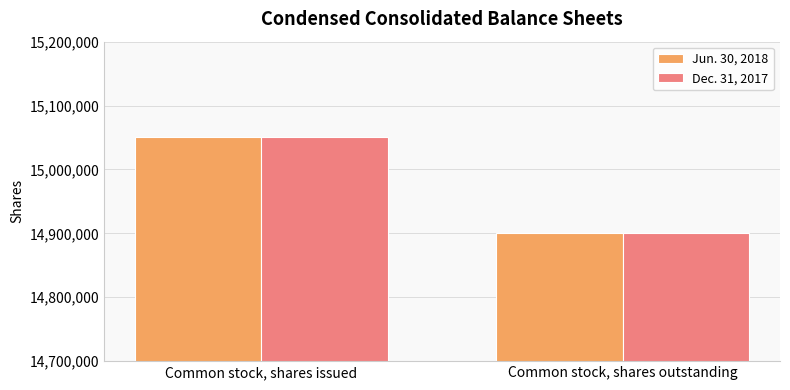

Is it true that Dec. 31, 2017 equals 4779929 at Common stock, shares outstanding?

False